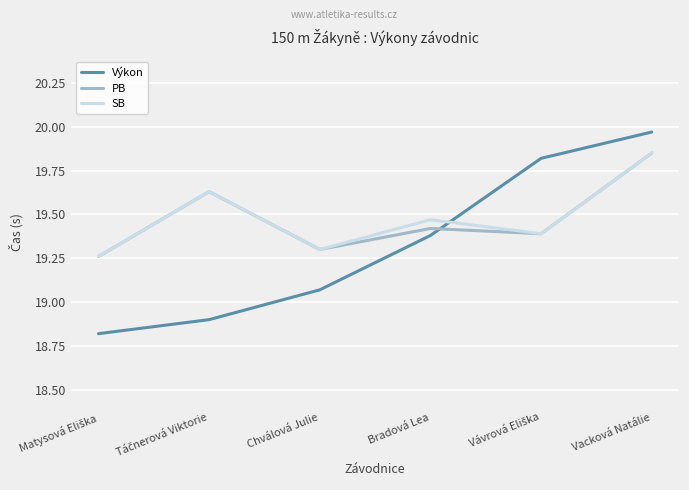

Is it true that PB equals 30.1 at Vacková Natálie?

False